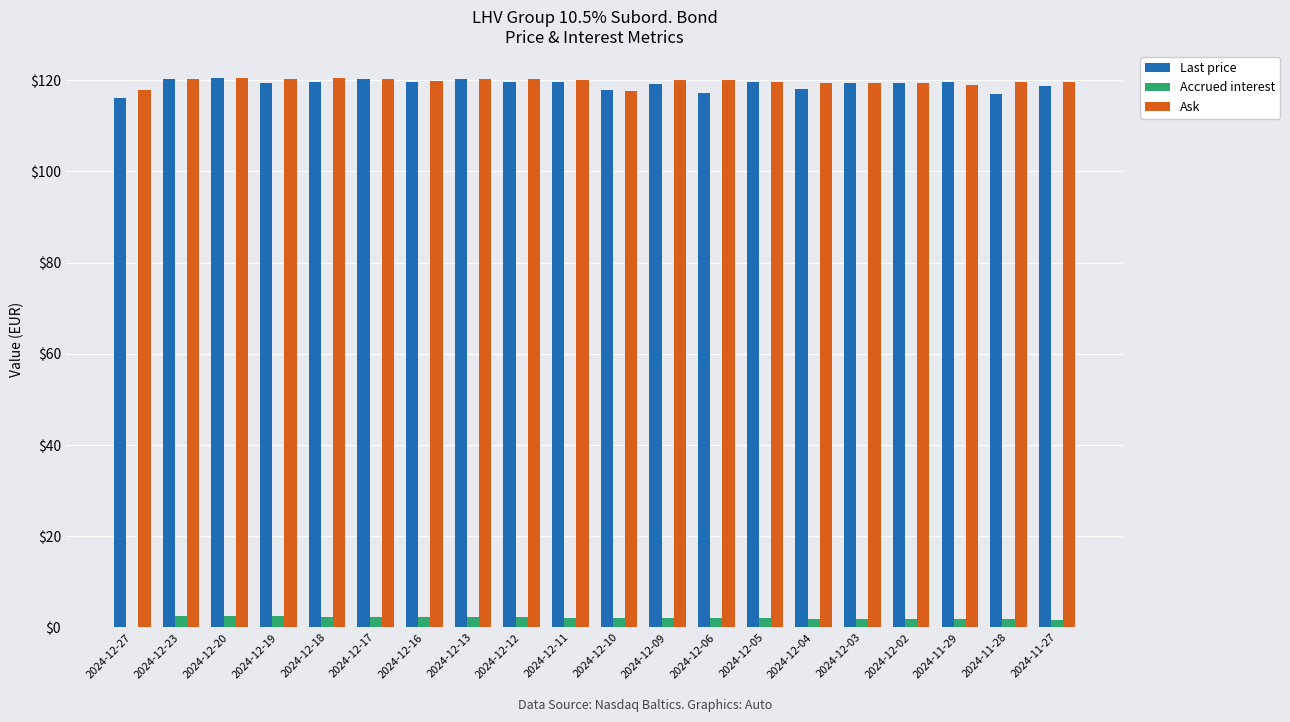

Is the value of Last price at 2024-11-28 greater than the value of Ask at 2024-12-23?

No